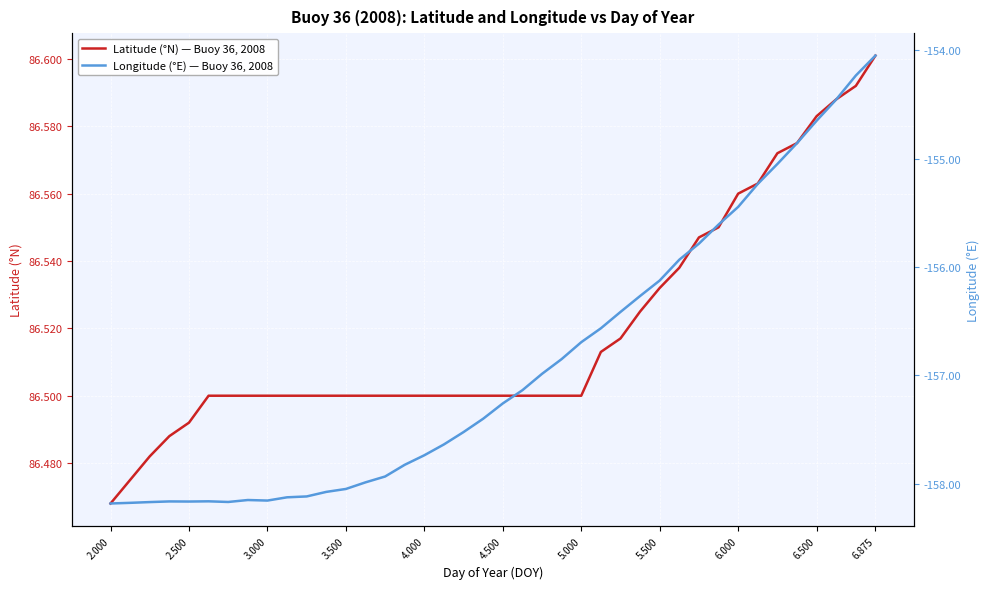

Where is Latitude (°N) — Buoy 36, 2008 nearest to the value 86?

2.000